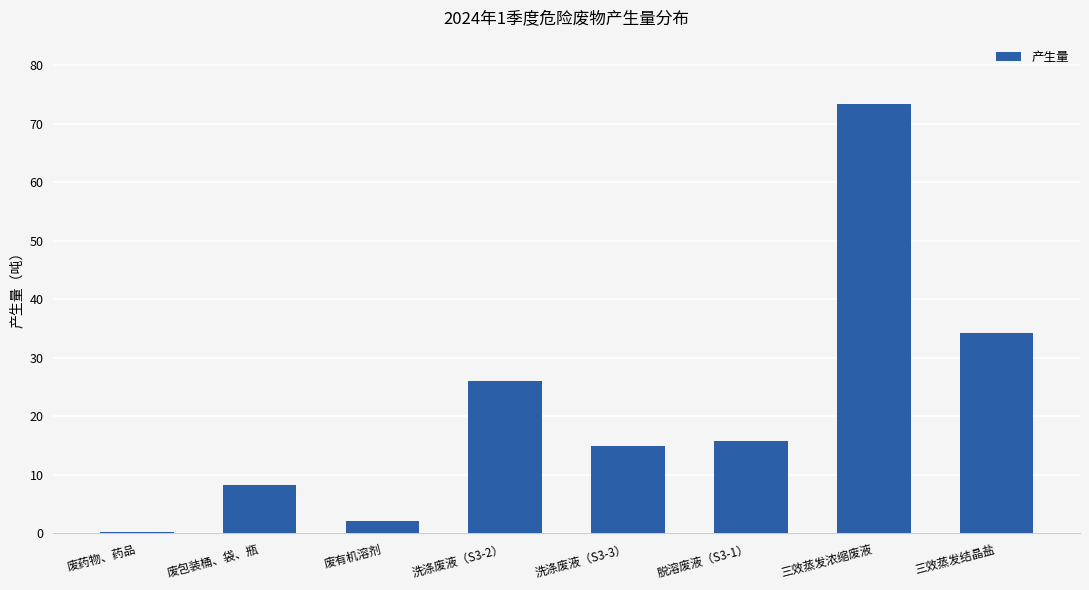

What is the maximum value shown in the chart?

73.3